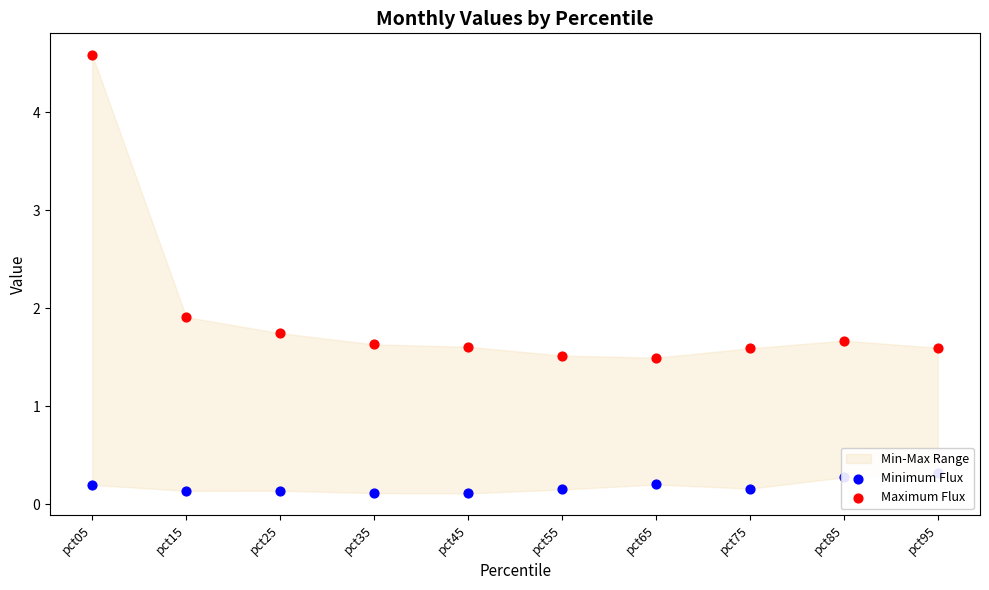

Which series has the largest total across all categories?

Maximum Flux